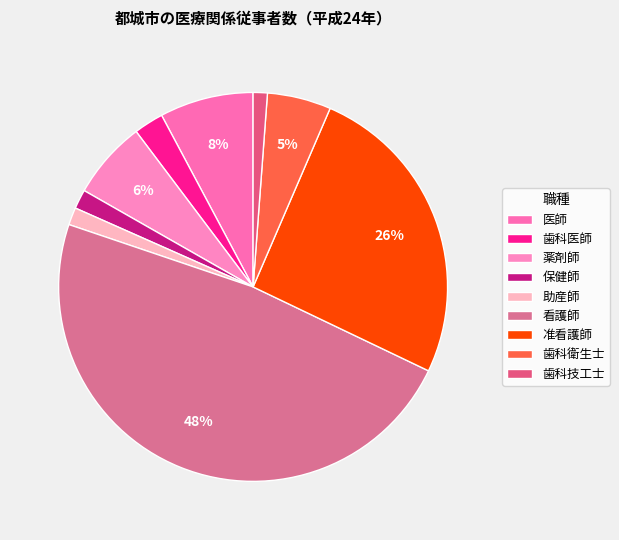

Does 看護師 represent more than half of the total?

No